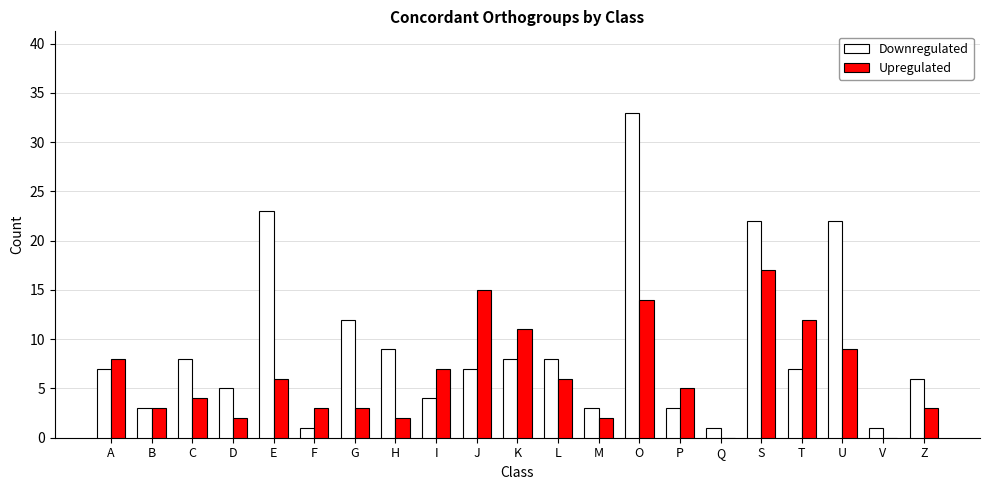

Where does the Upregulated series first go above 5?

A